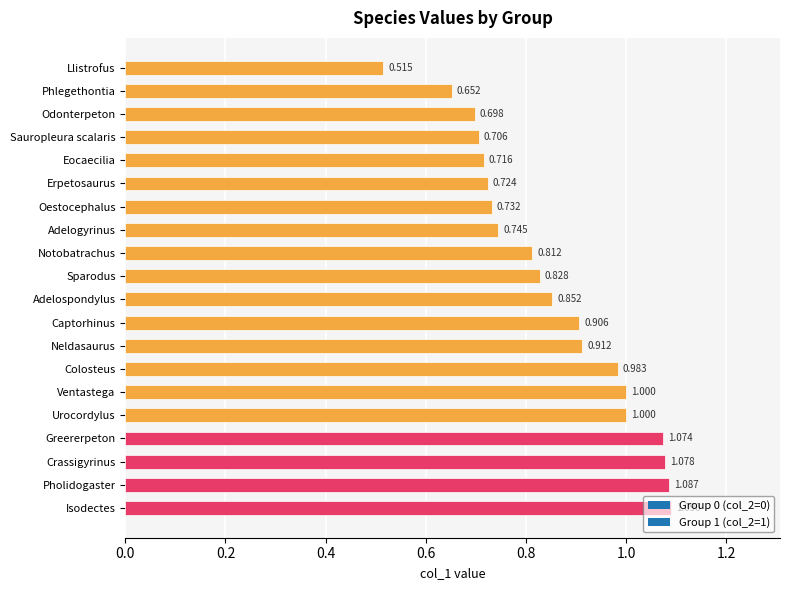

Between Phlegethontia and Isodectes, which is larger?

Isodectes